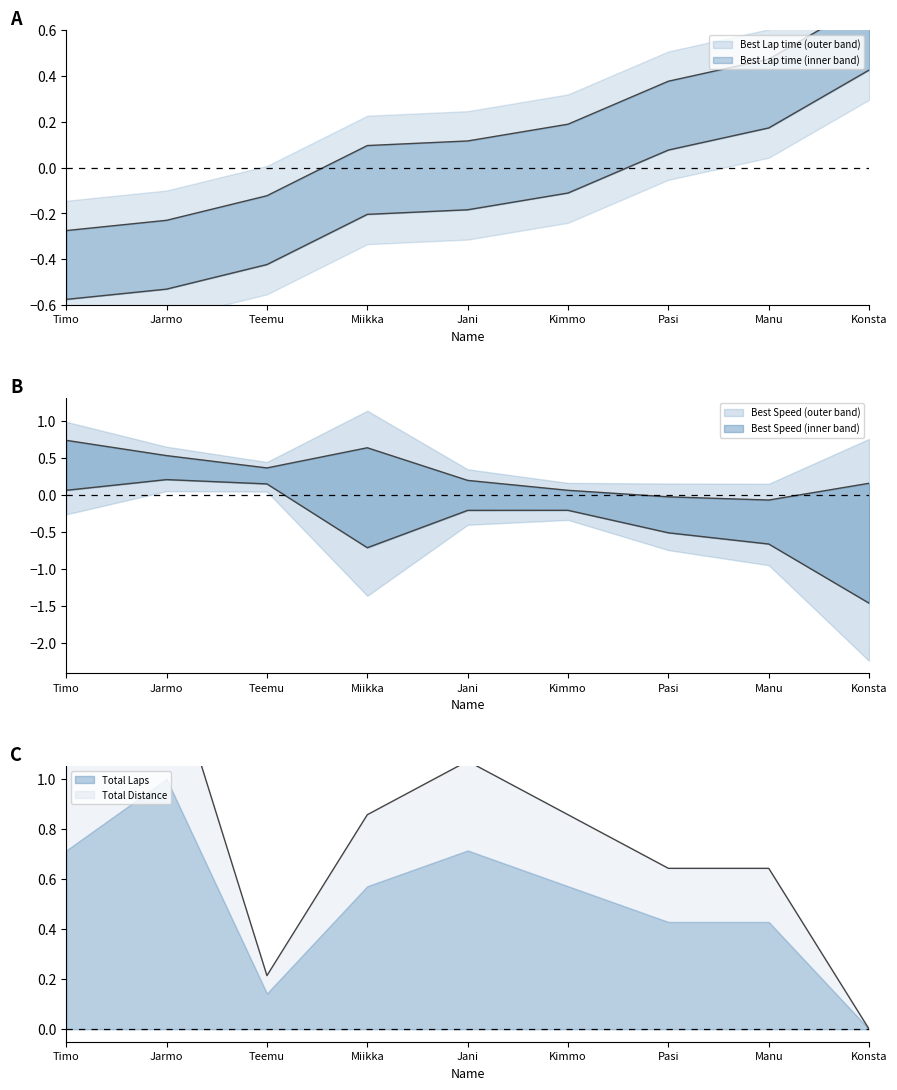

Rank the series by their average value, from lowest to highest.

Best Lap time, Best Speed, Total Laps